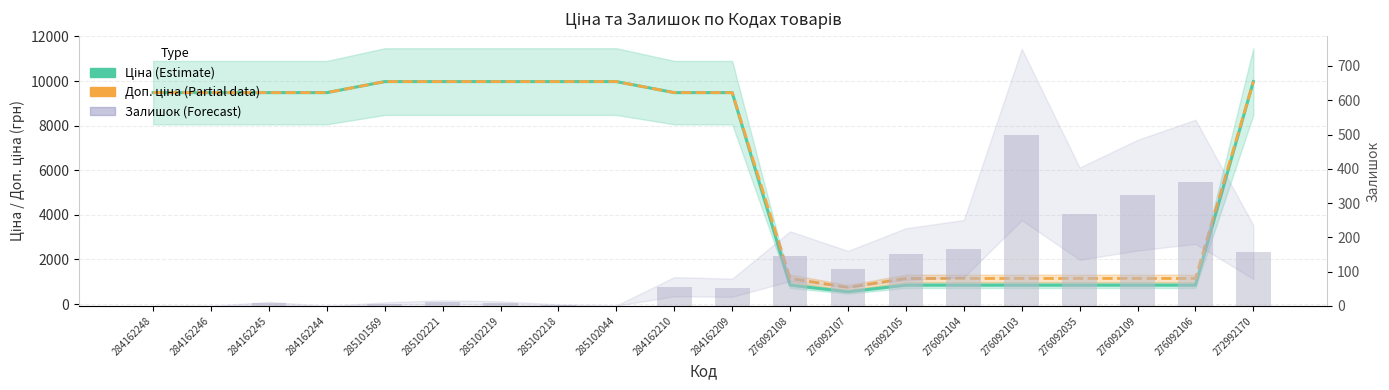

Rank the series at 284162244 from highest to lowest value.

Ціна (Estimate), Доп. ціна (Partial), Залишок (Forecast)